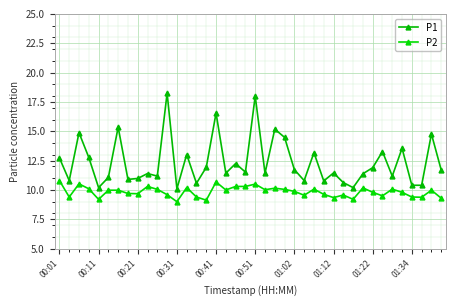

Does the chart have visible grid lines?

Yes